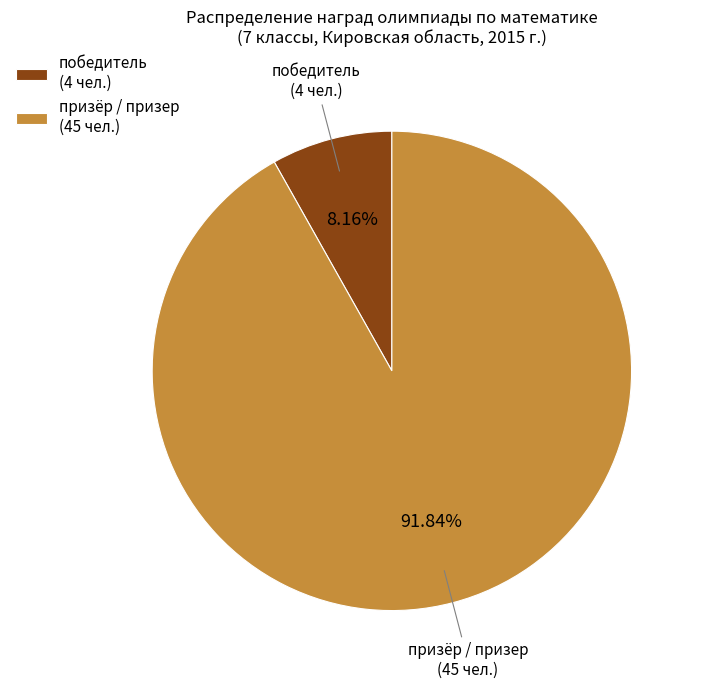

How many segments does this pie chart have?

2